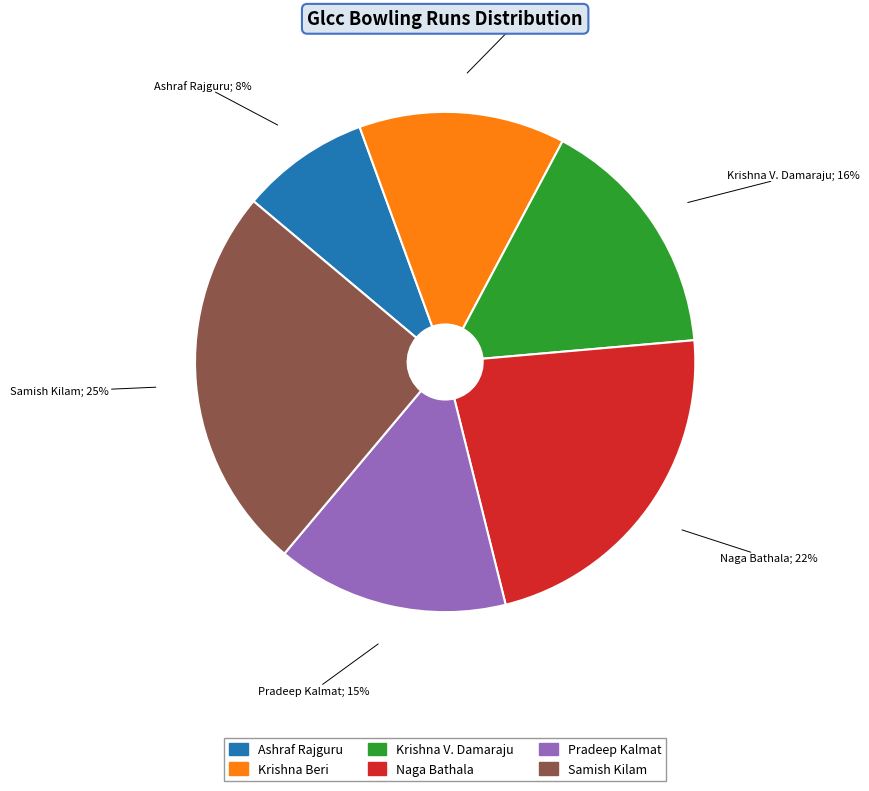

To the nearest percent, what is the average slice percentage?

17%